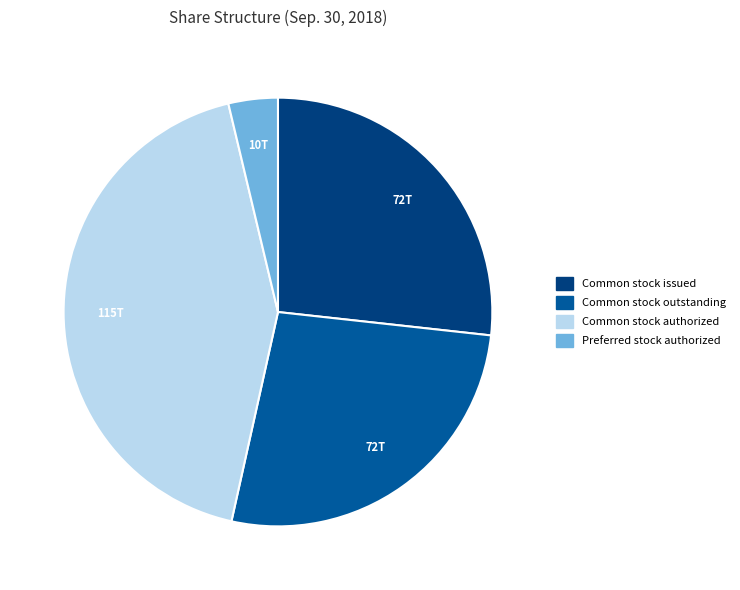

Which slice is the smallest?

Preferred stock authorized